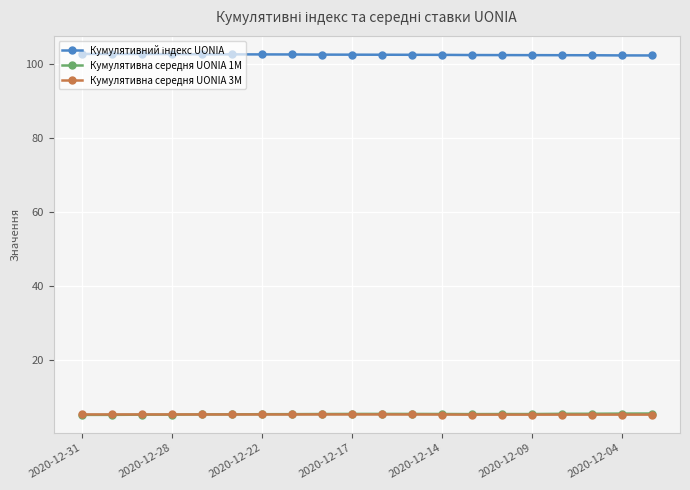

What is the value of the Кумулятивна середня UONIA 1M point at the 10th from the left?

5.5